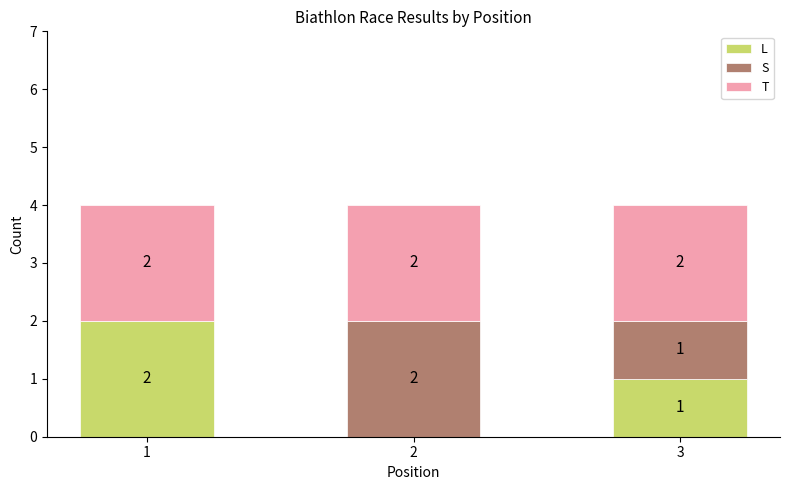

What is the total value across all series at 2?

4